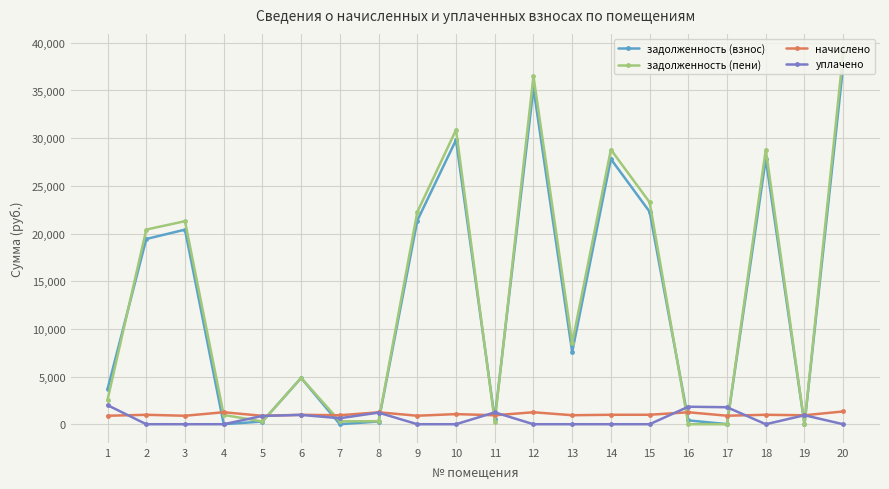

What is the lowest value of the начислено series?

880.9